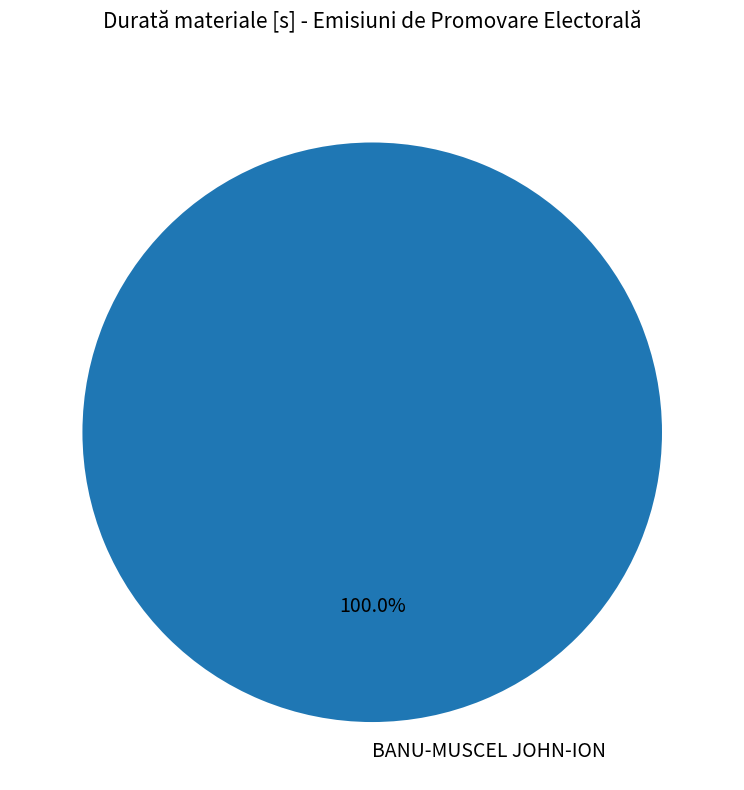

Is there a majority slice in this chart?

Yes